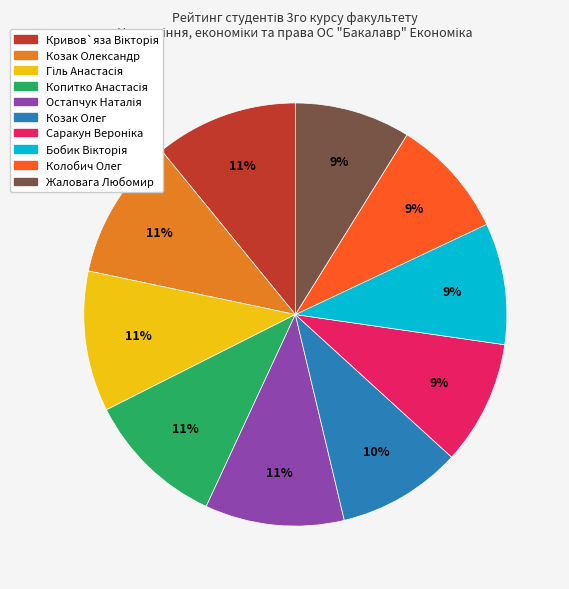

To the nearest percent, what percentage of the pie is Колобич Олег?

9%